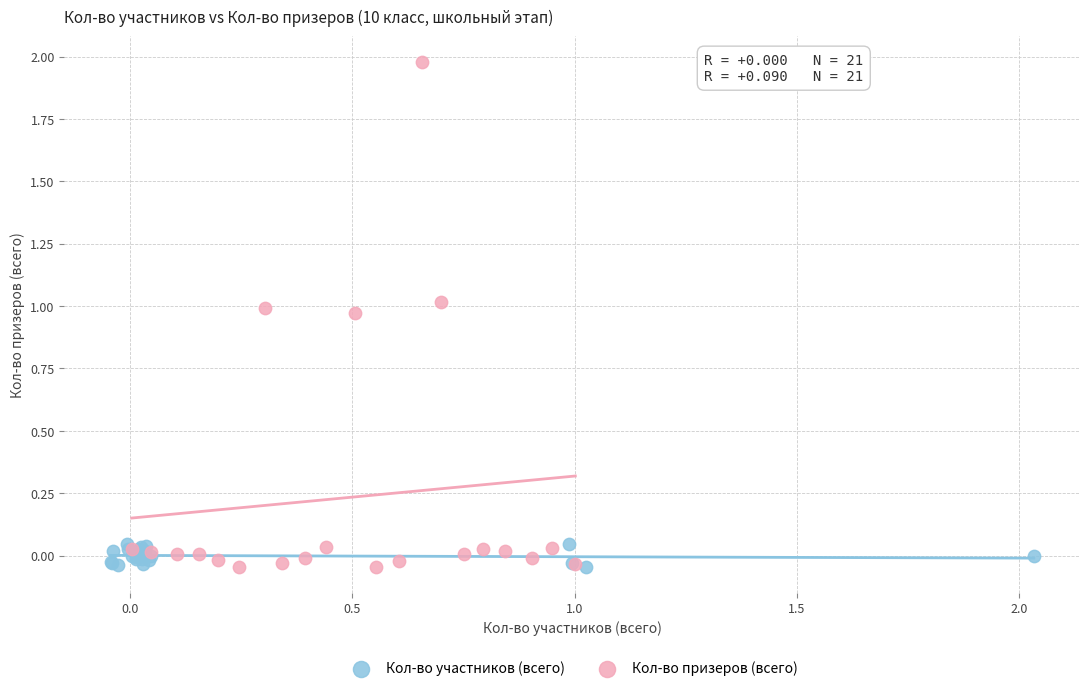

Which series has the widest spread of Y values?

Кол-во призеров (всего)